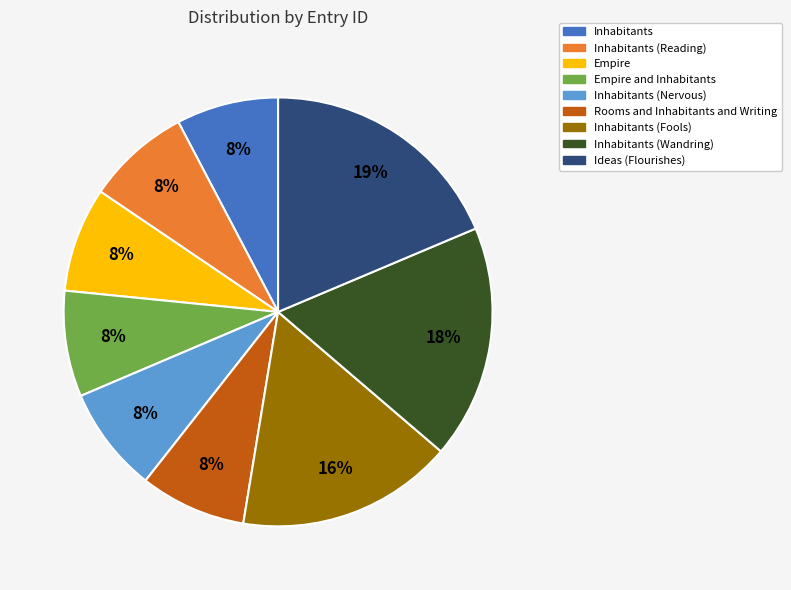

To the nearest percent, what is the difference between the largest and smallest slice percentages?

11%